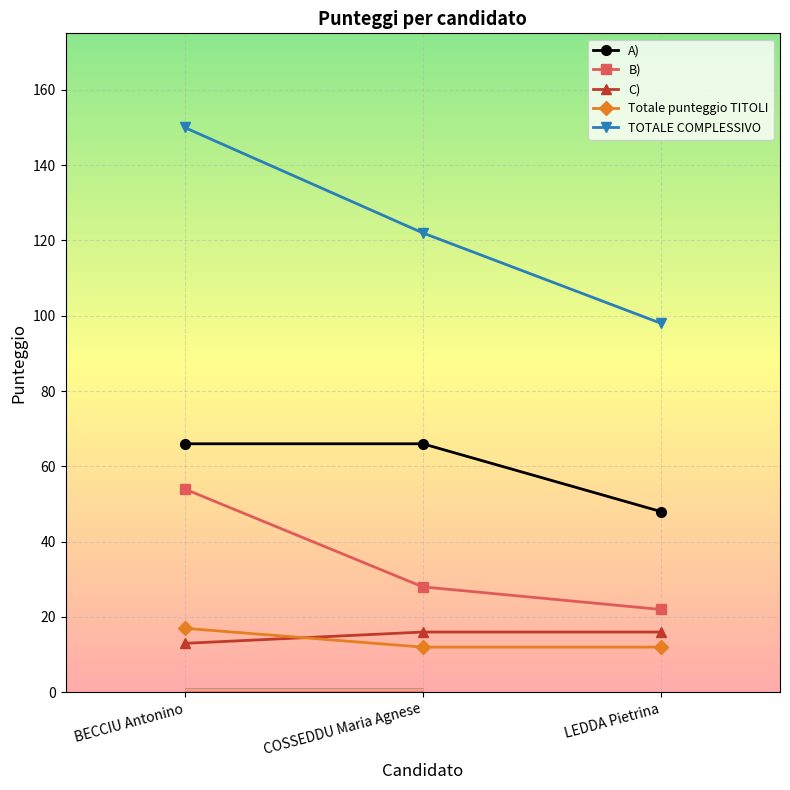

What are all the series names shown in the legend?

A), B), C), Totale punteggio TITOLI, TOTALE COMPLESSIVO